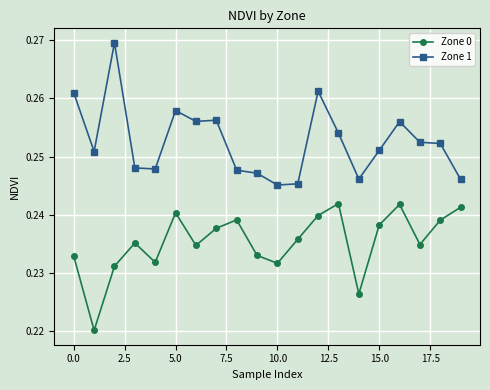

What is the sum of all Zone 1 values?

5.1